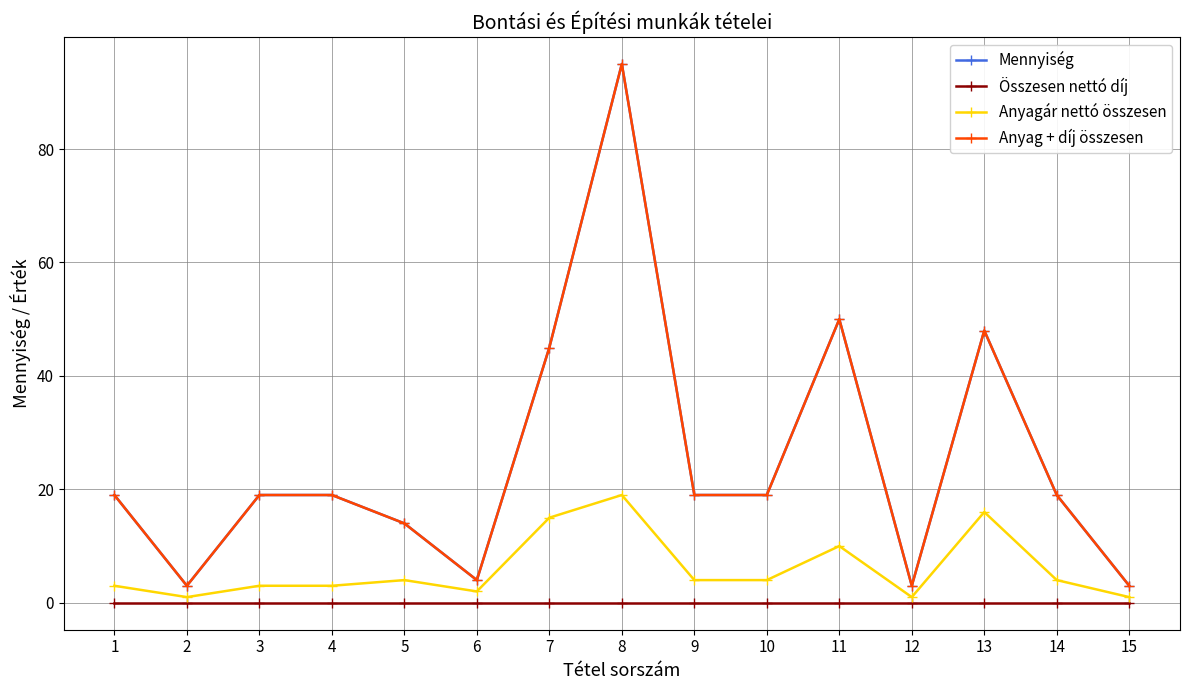

What is the difference between the Anyagár nettó összesen values at 3 and 10?

1